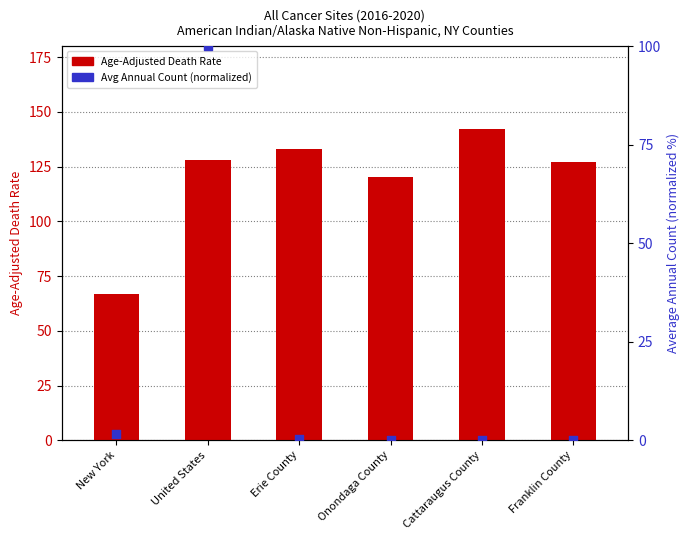

At how many categories does at least one series exceed 117?

5